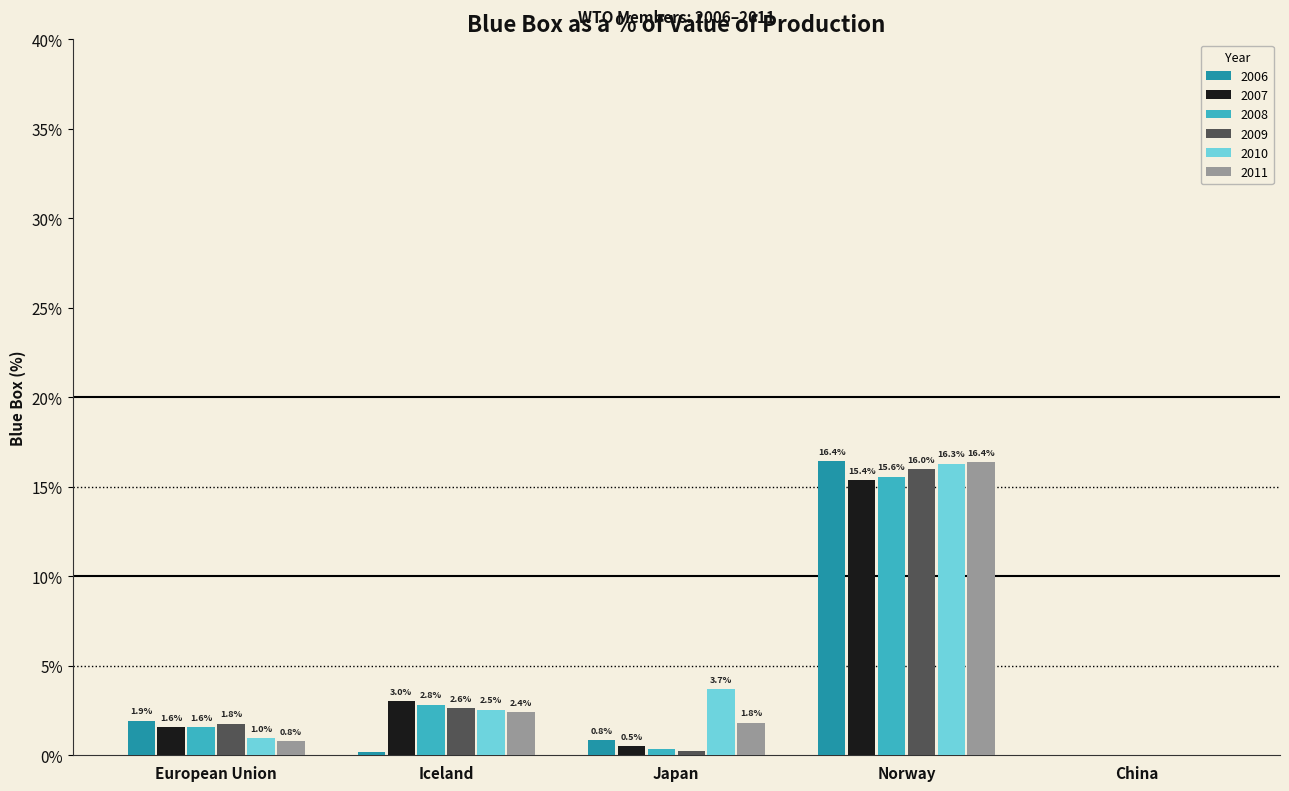

Between Iceland and Norway, which series saw the biggest shift?

2006